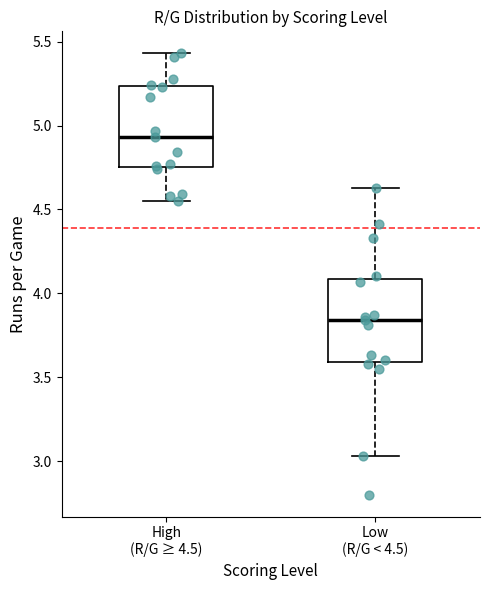

Reading left to right, transcribe this box plot: for each box, give where its median line is, the range the box spans, and where its two whiskers end, as read against the y-axis. The values are not printed on the chart, so give them approximately, as read against the axis.

High (R/G ≥ 4.5): median 4.95, box 4.75 to 5.25, whiskers 4.55 to 5.45
Low (R/G < 4.5): median 3.85, box 3.60 to 4.10, whiskers 3.05 to 4.65